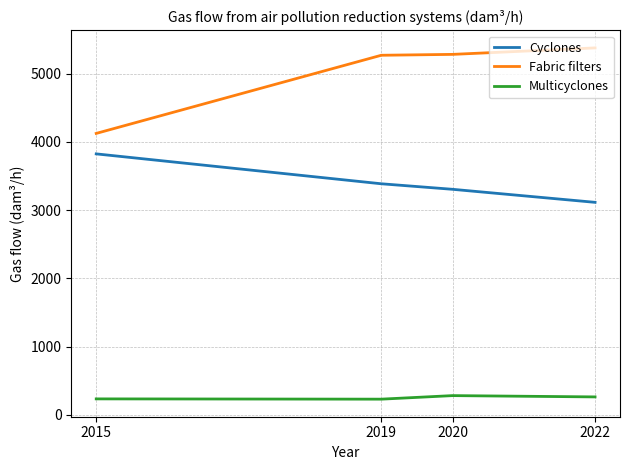

How many lines are shown in the chart?

3